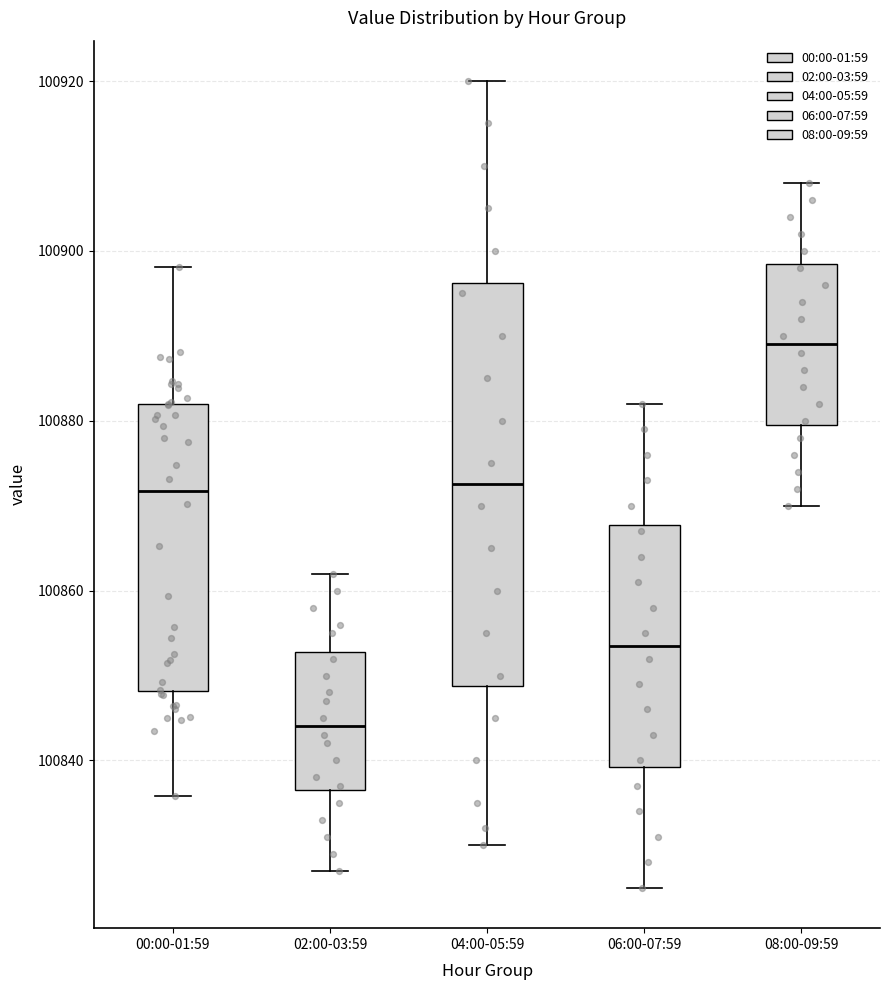

Which box's median line is the lowest?

02:00-03:59